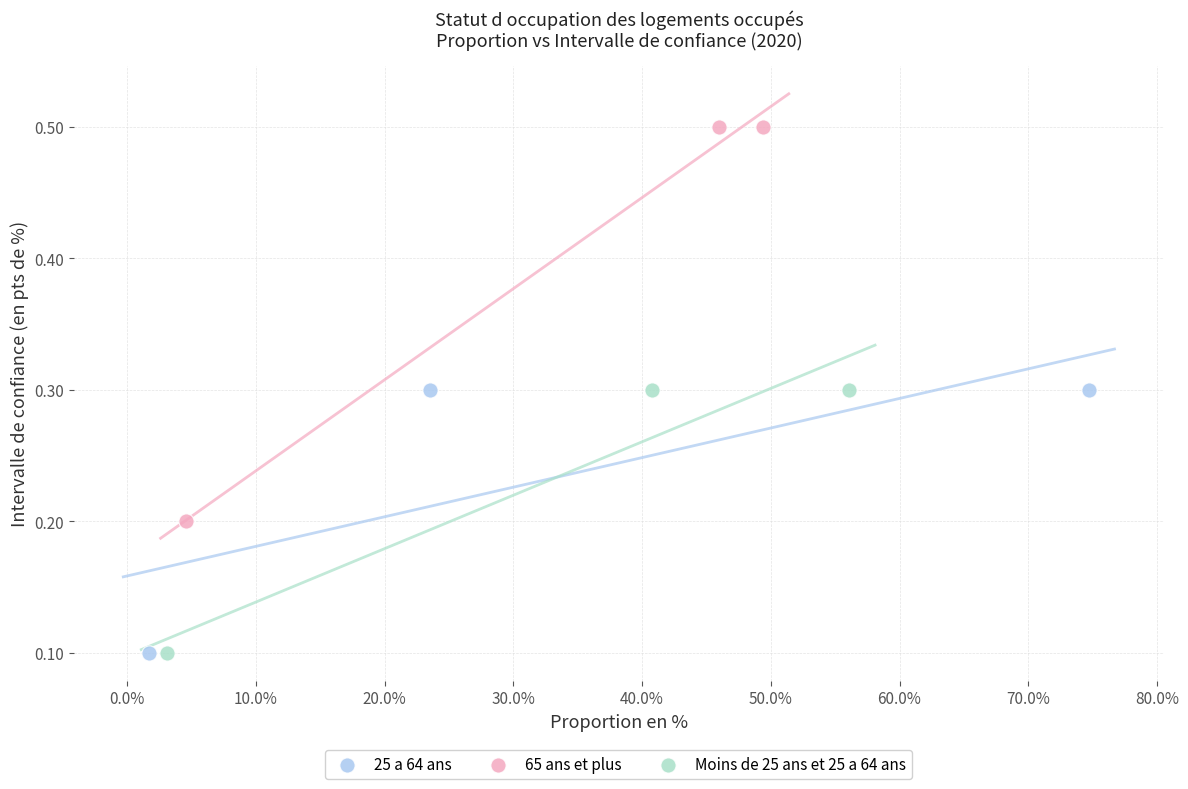

Which series contains the highest Y value?

65 ans et plus